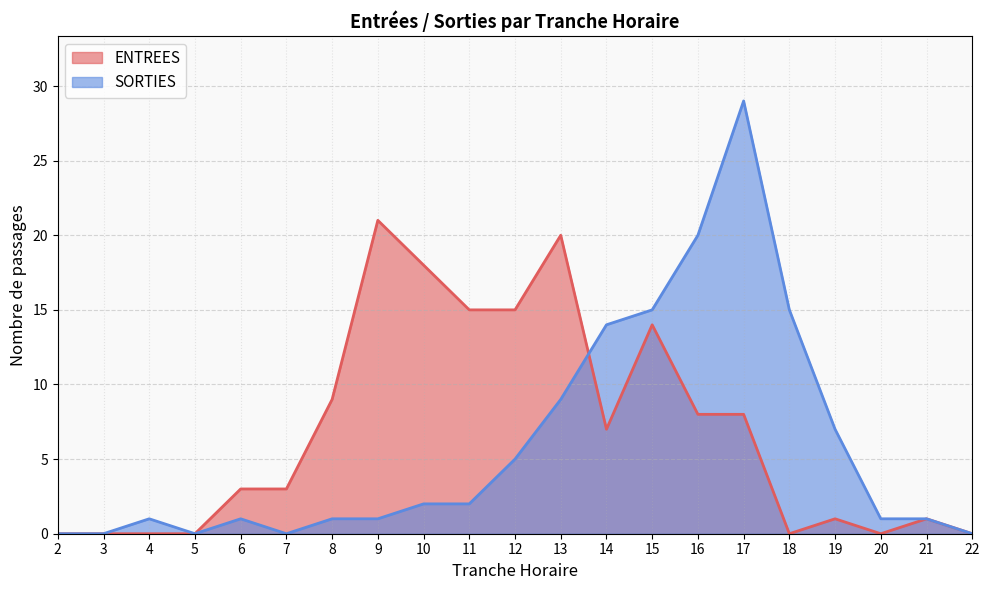

Where is ENTREES nearest to the value 10?

8